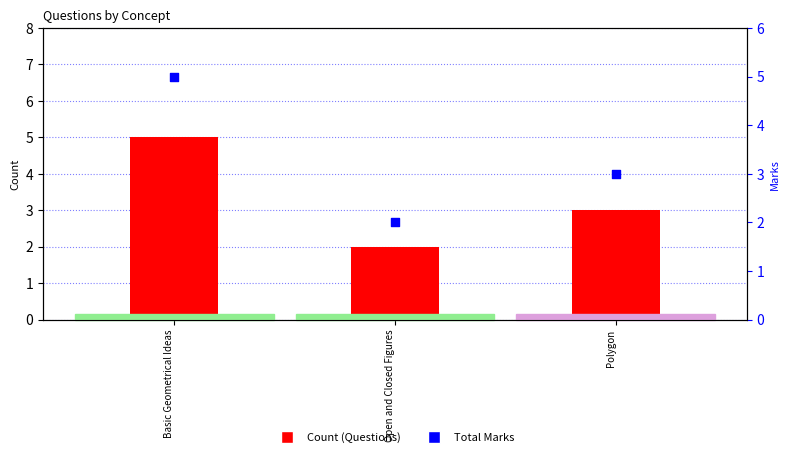

What are all the series names shown in the legend?

Count (Questions), Total Marks